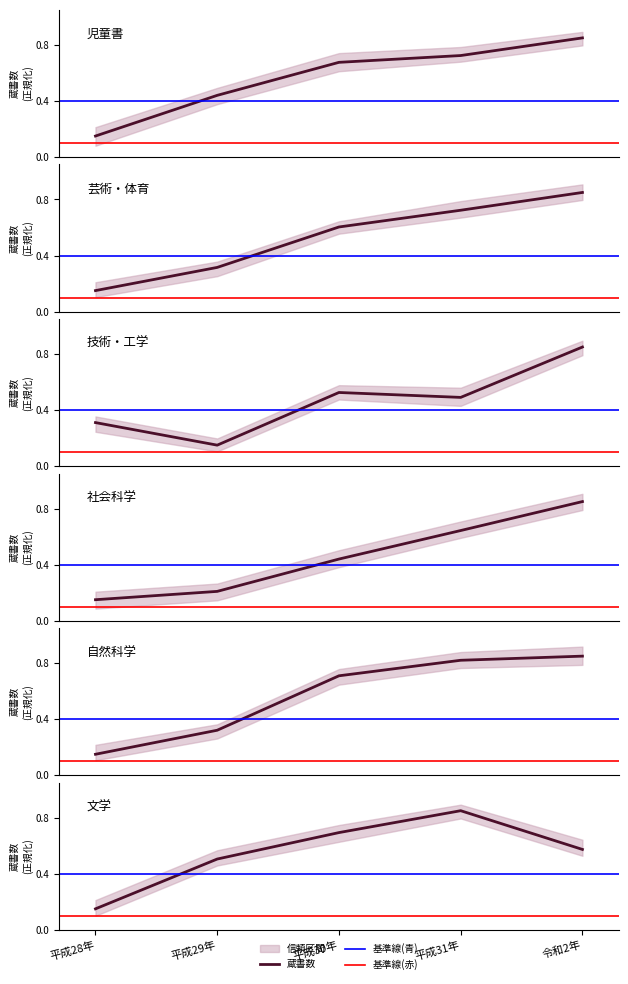

Reading left to right, list all the values displayed in this chart.

児童書: 平成28年=0.1	平成29年=0.4	平成30年=0.7	平成31年=0.7	令和2年=0.8
芸術・体育: 平成28年=0.1	平成29年=0.3	平成30年=0.6	平成31年=0.7	令和2年=0.8
技術・工学: 平成28年=0.3	平成29年=0.1	平成30年=0.5	平成31年=0.5	令和2年=0.8
社会科学: 平成28年=0.1	平成29年=0.2	平成30年=0.4	平成31年=0.6	令和2年=0.8
自然科学: 平成28年=0.1	平成29年=0.3	平成30年=0.7	平成31年=0.8	令和2年=0.8
文学: 平成28年=0.1	平成29年=0.5	平成30年=0.7	平成31年=0.8	令和2年=0.6